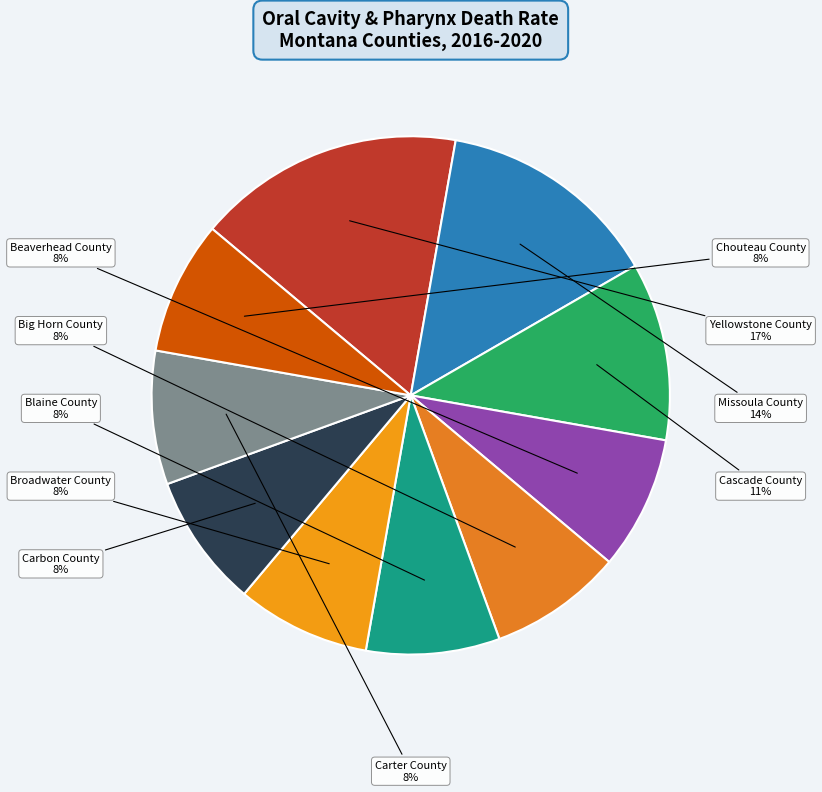

To the nearest percent, what is the average slice percentage?

10%